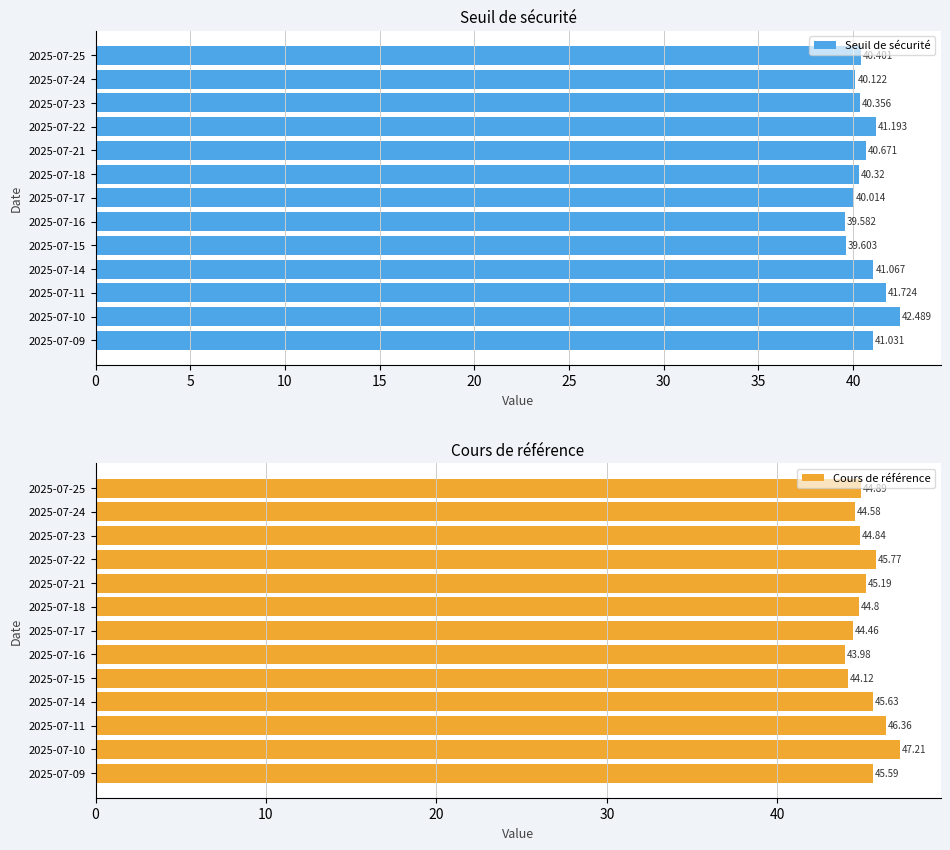

At how many categories does at least one series exceed 40?

13